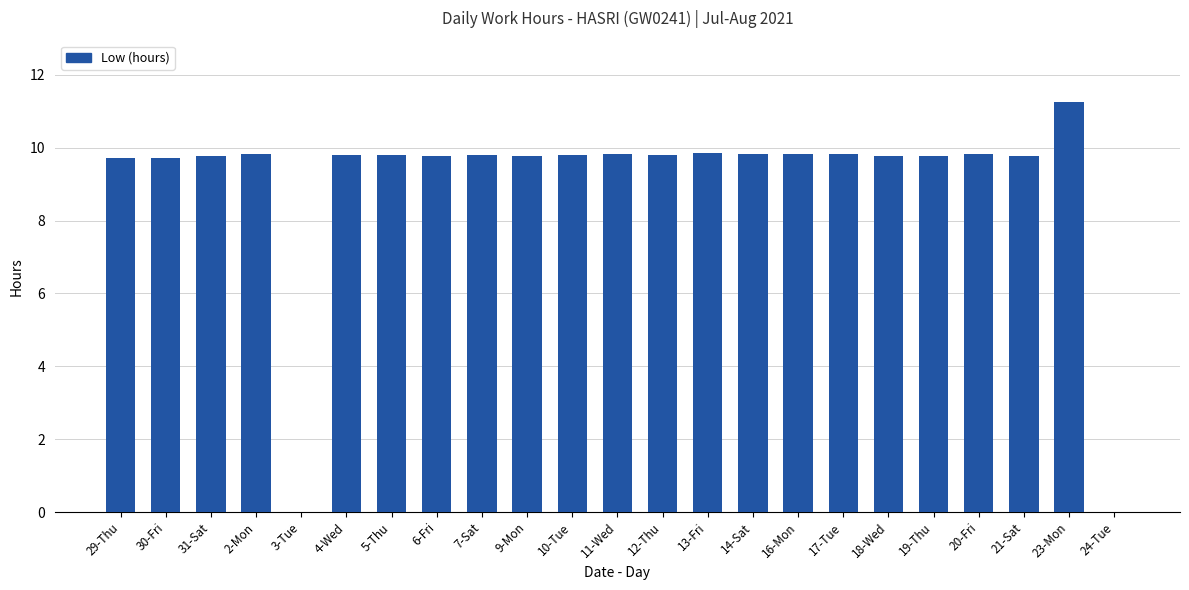

What is the sum of the values at 19-Thu and 3-Tue?

9.8